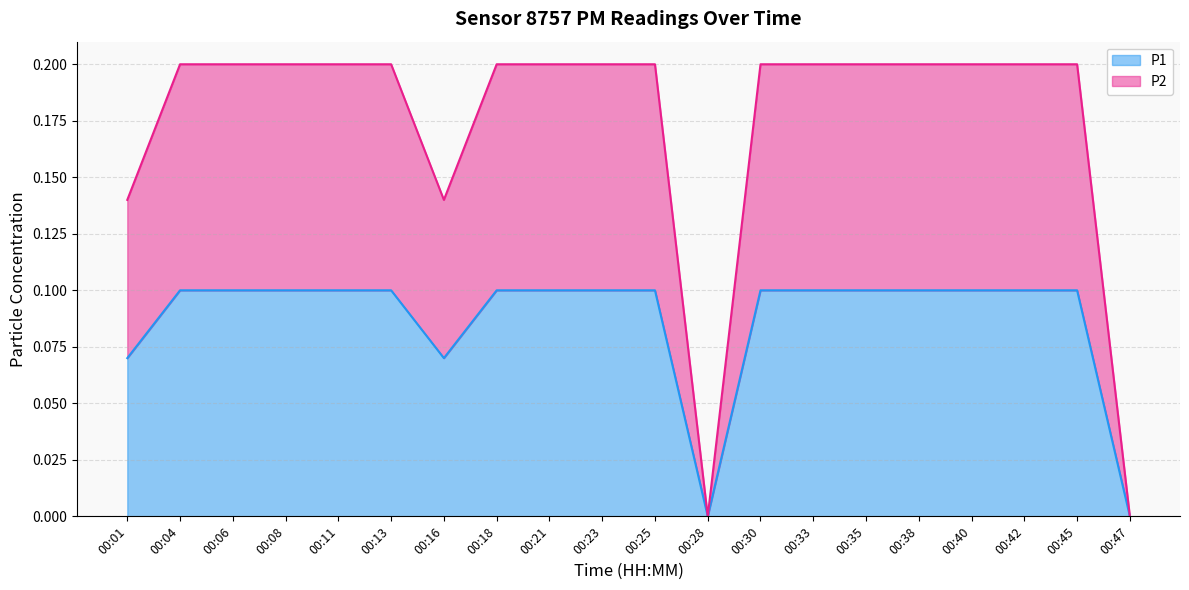

True or false: P2 and P1 intersect in this chart.

False